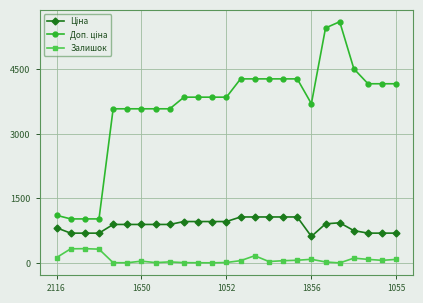

What is the average value of the Залишок series?

82.4